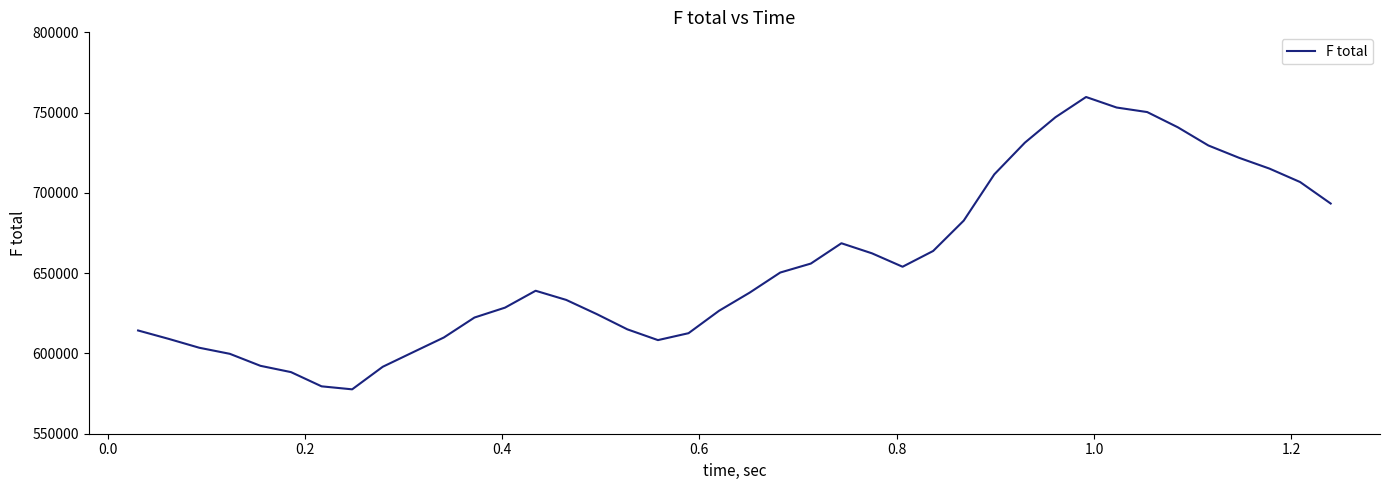

What is the difference between the maximum and minimum values?

182081